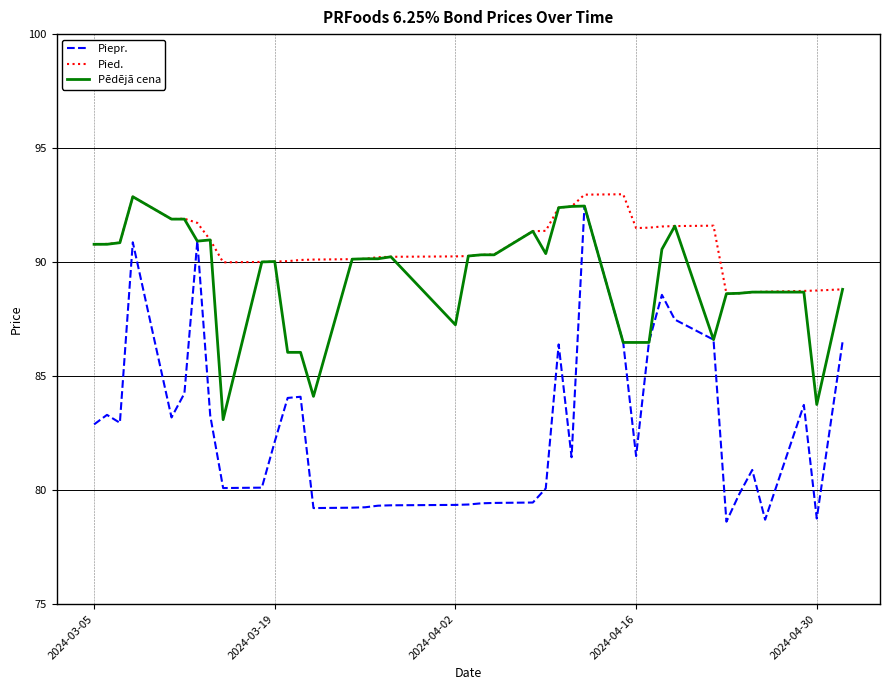

True or false: Piepr. and Pied. intersect in this chart.

False